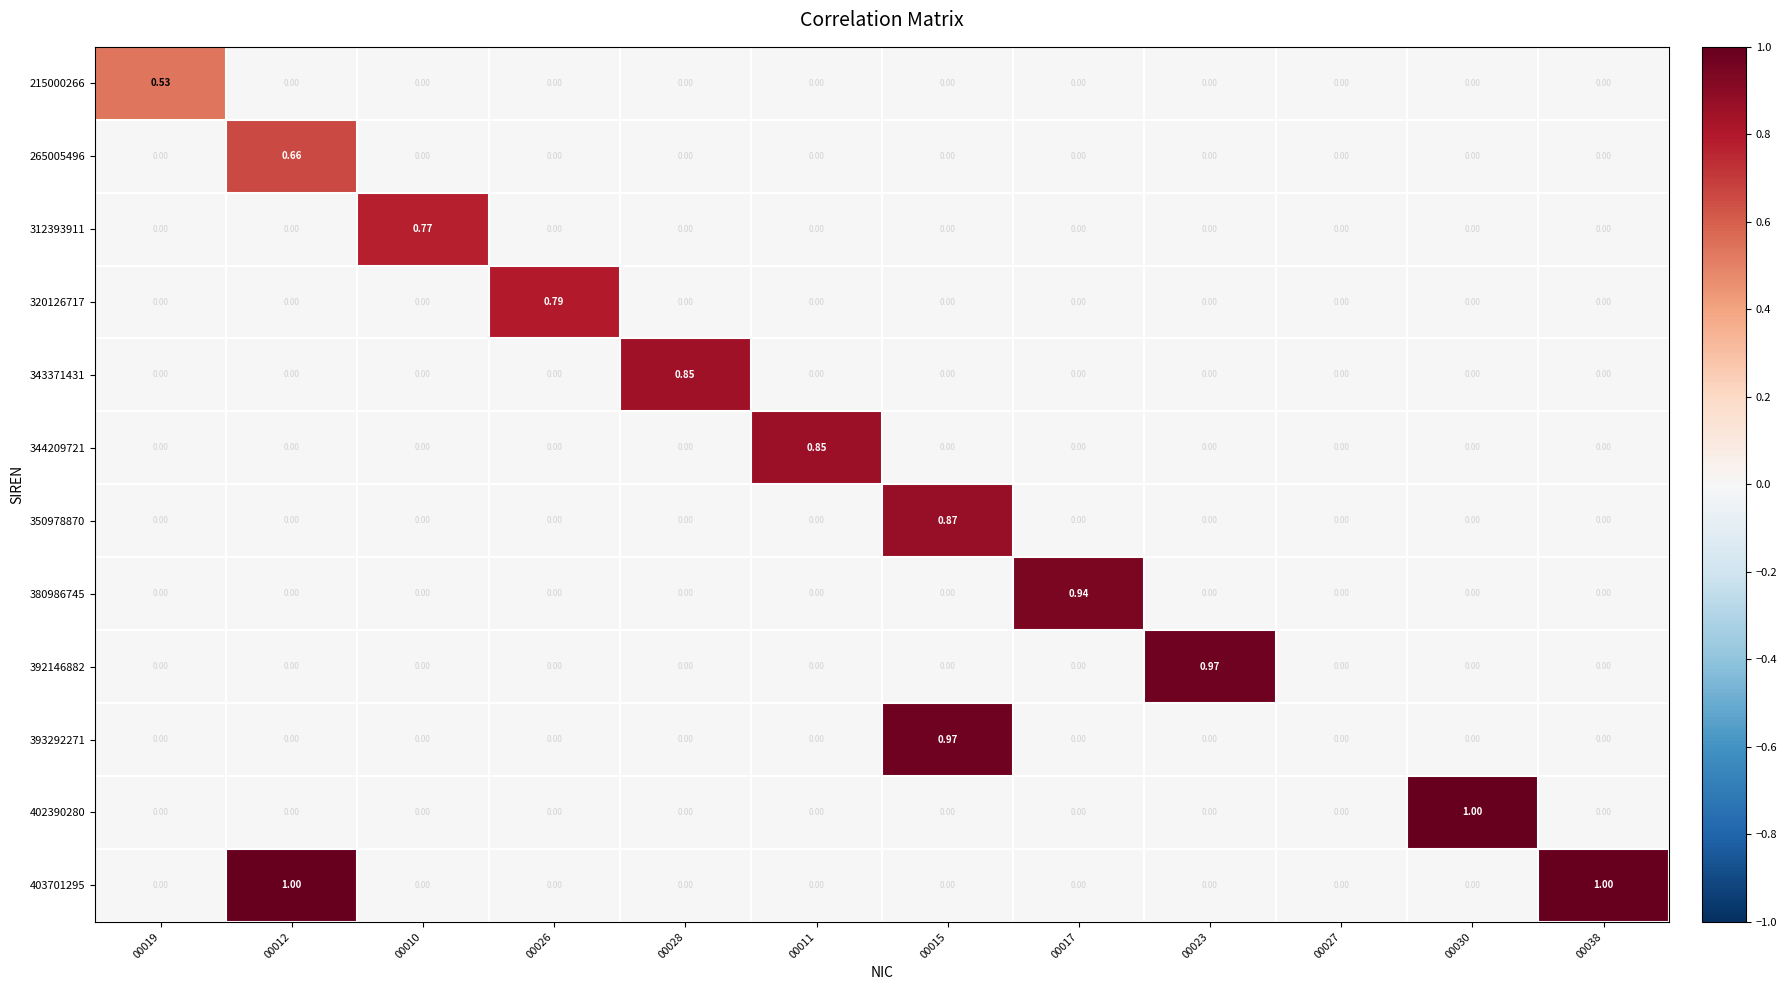

How many data points does each series have?

12